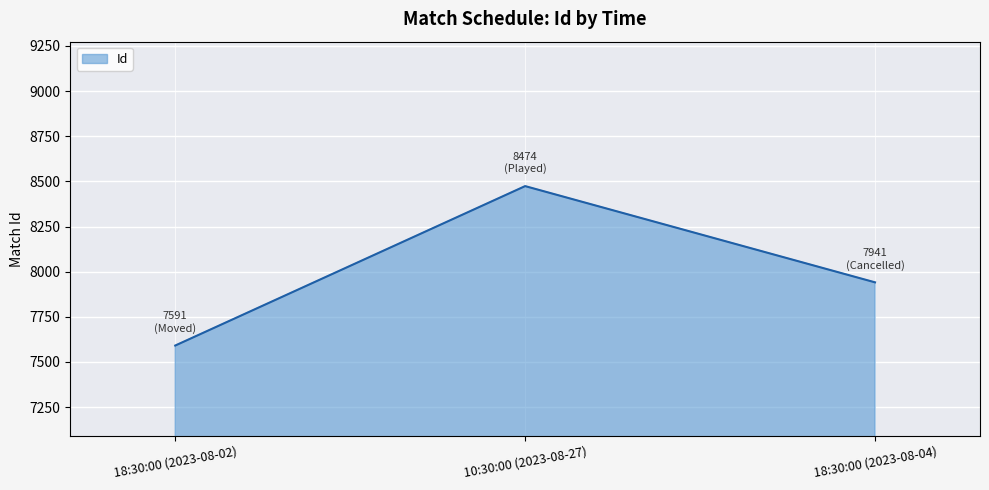

The value at 18:30:00 (2023-08-02) is 7591. True or false?

True